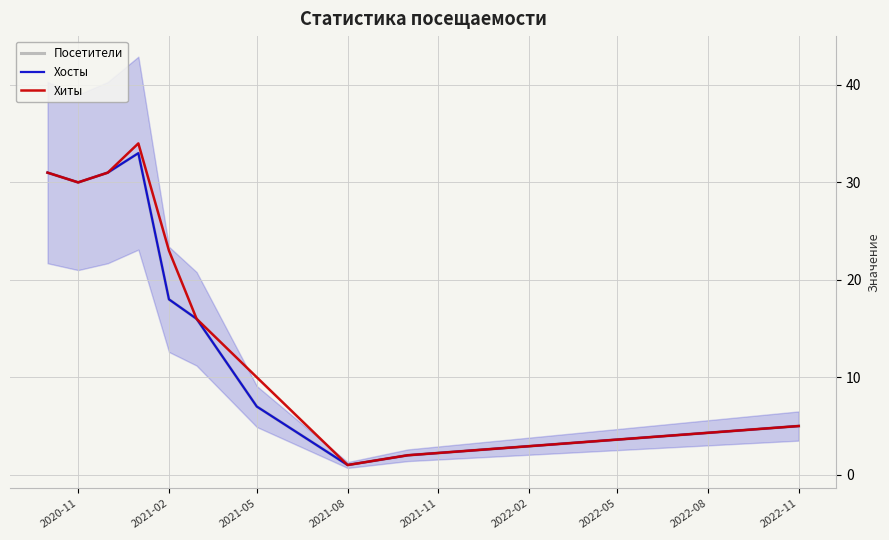

At how many categories does at least one series exceed 12?

6